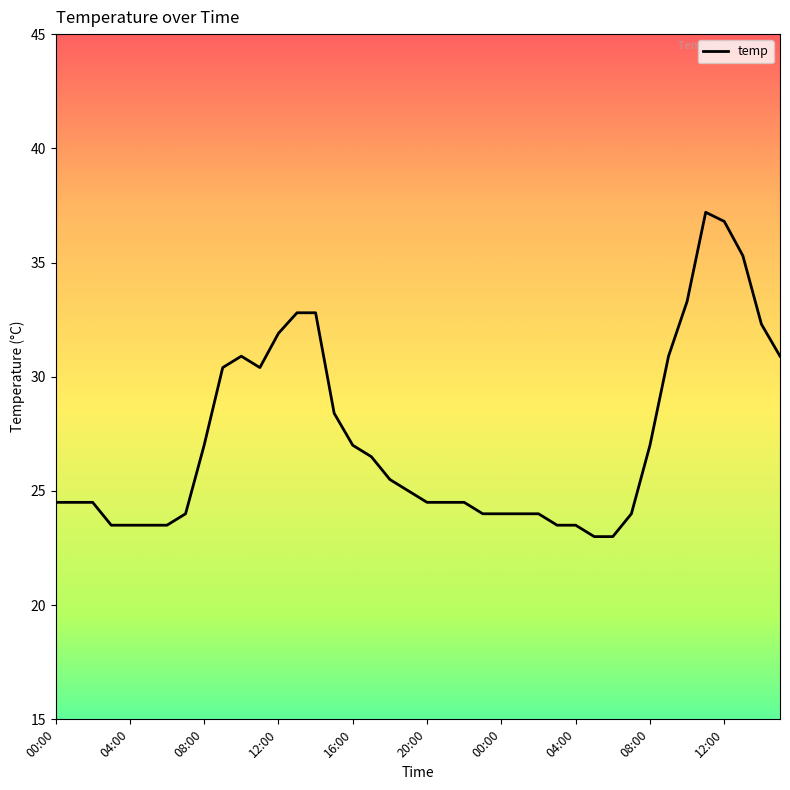

What is the maximum value shown in the chart?

37.2